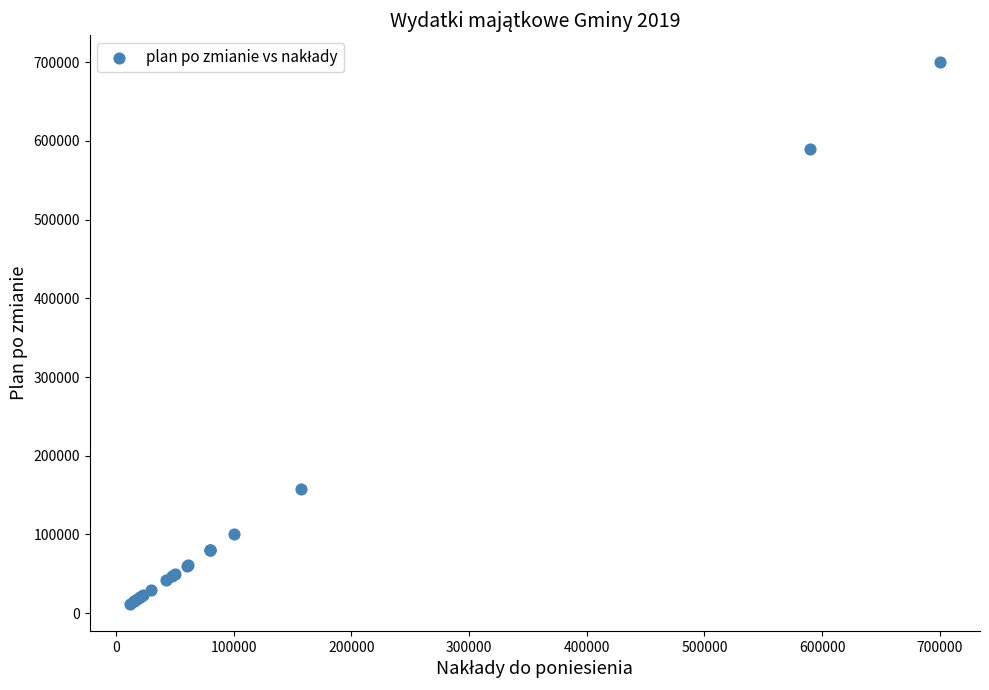

What Y value in the scatter plot is closest to 355894?

157500